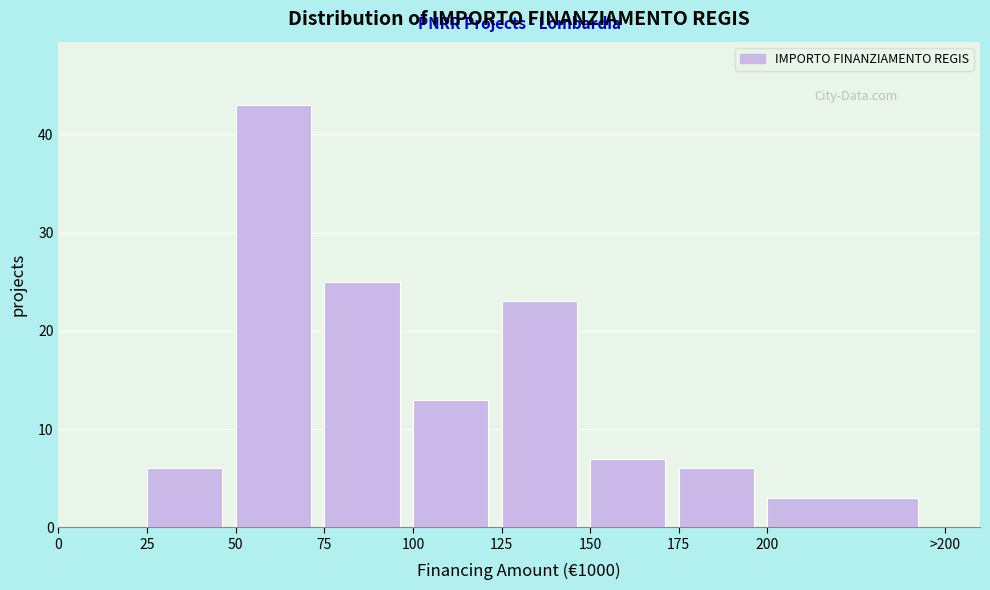

Reading left to right, what are all the values shown in this chart?

0=0	25=6	50=43	75=25	100=13	125=23	150=7	175=6	200=3